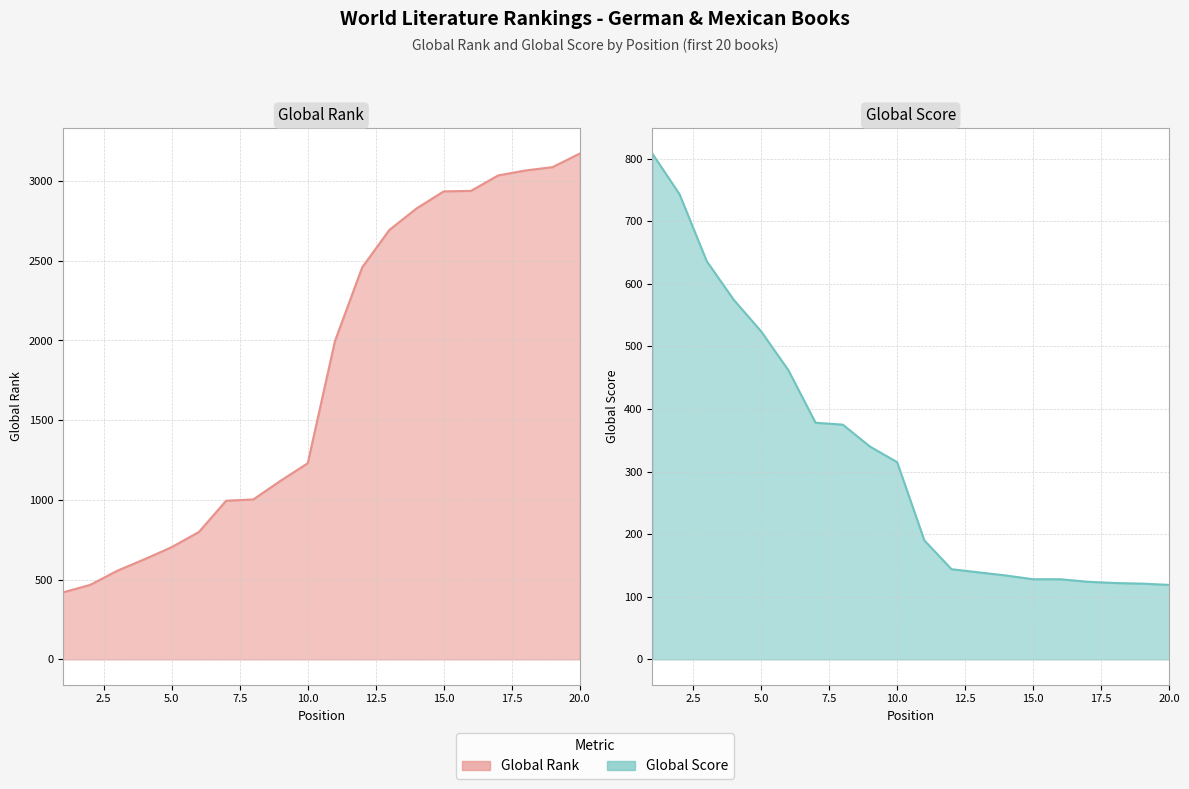

The Global Score series shows 124 at 17. True or false?

True